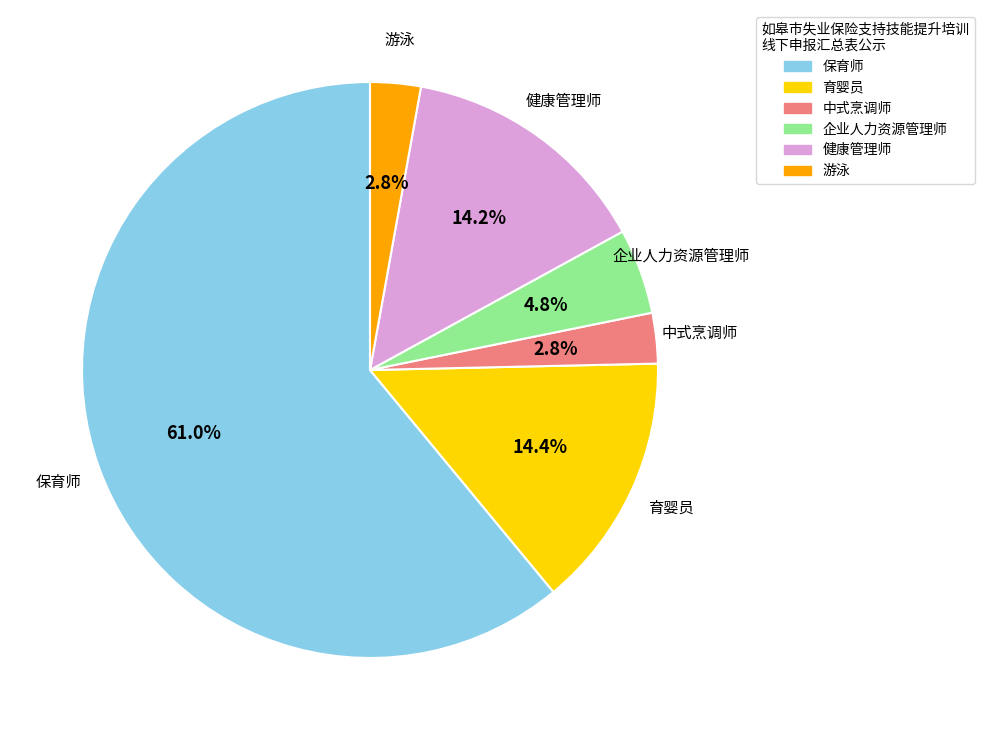

How many slices are in this pie chart?

6